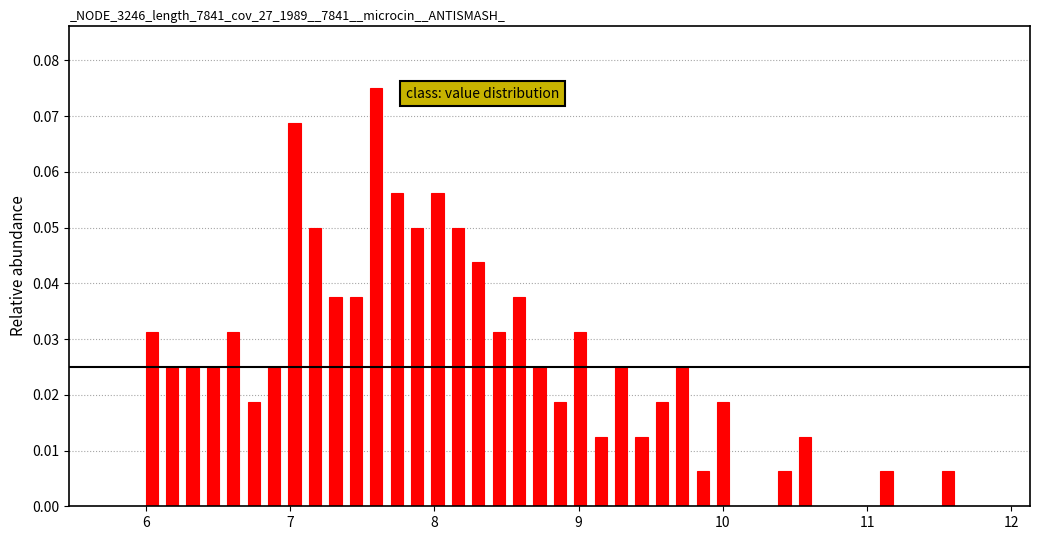

Read against the x-axis, roughly where is the centre of the tallest bar?

7.6